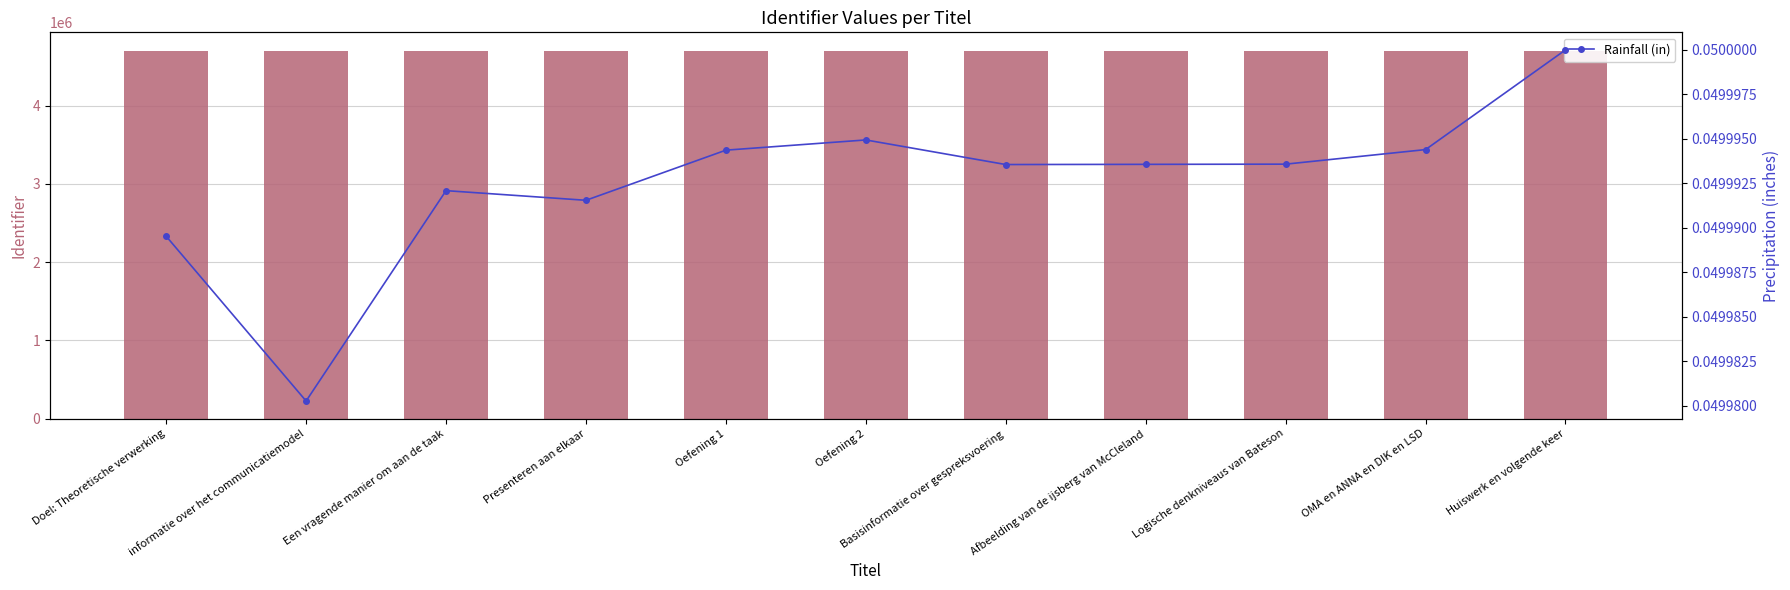

Is it true that Rainfall (in) equals 0.0 at Presenteren aan elkaar?

False